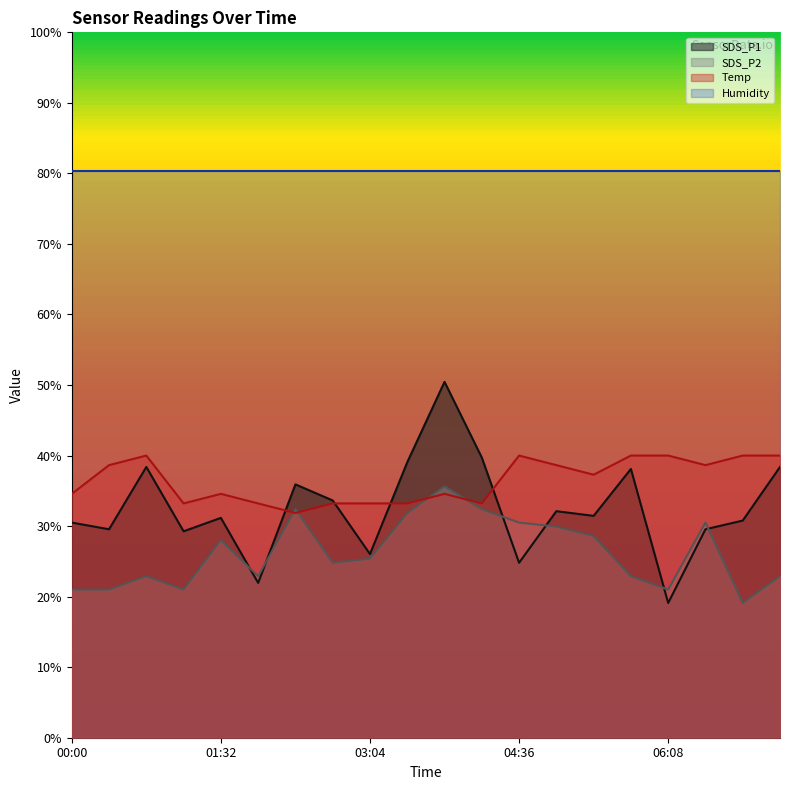

What position from the left is 02:41?

8